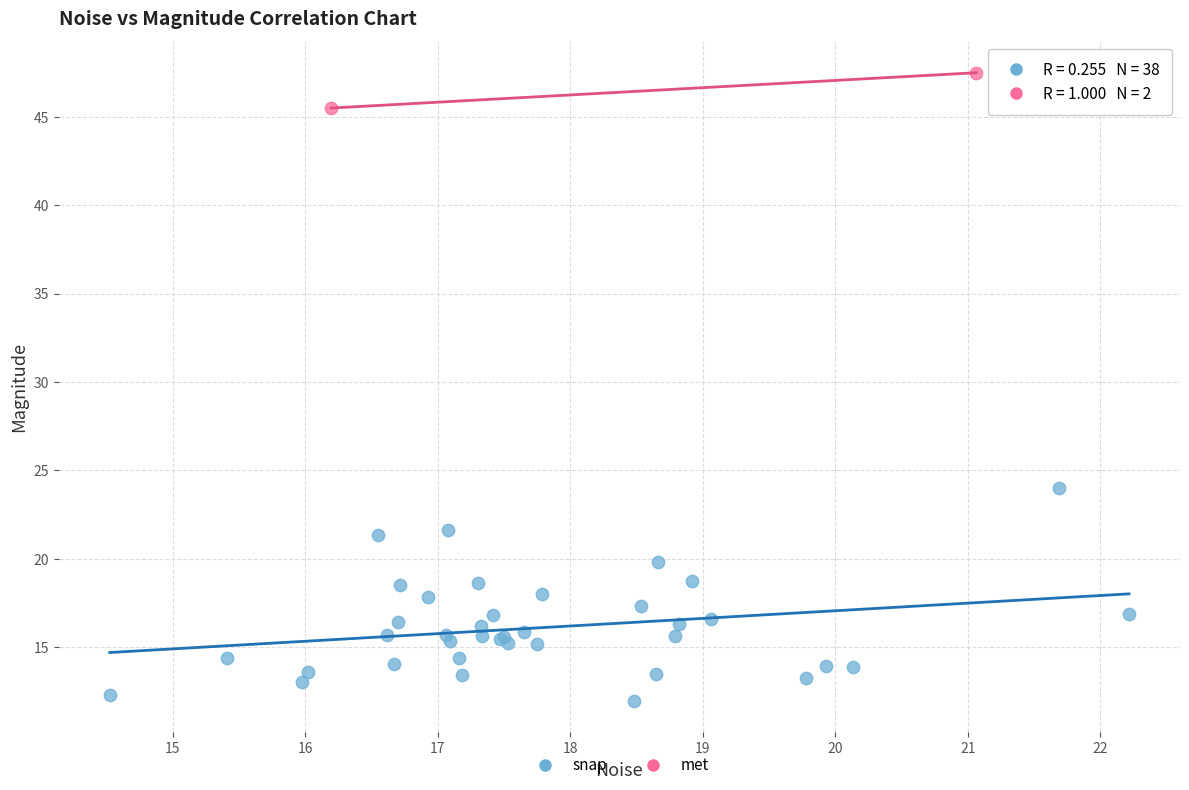

What are all the series names shown in the legend?

snap, met